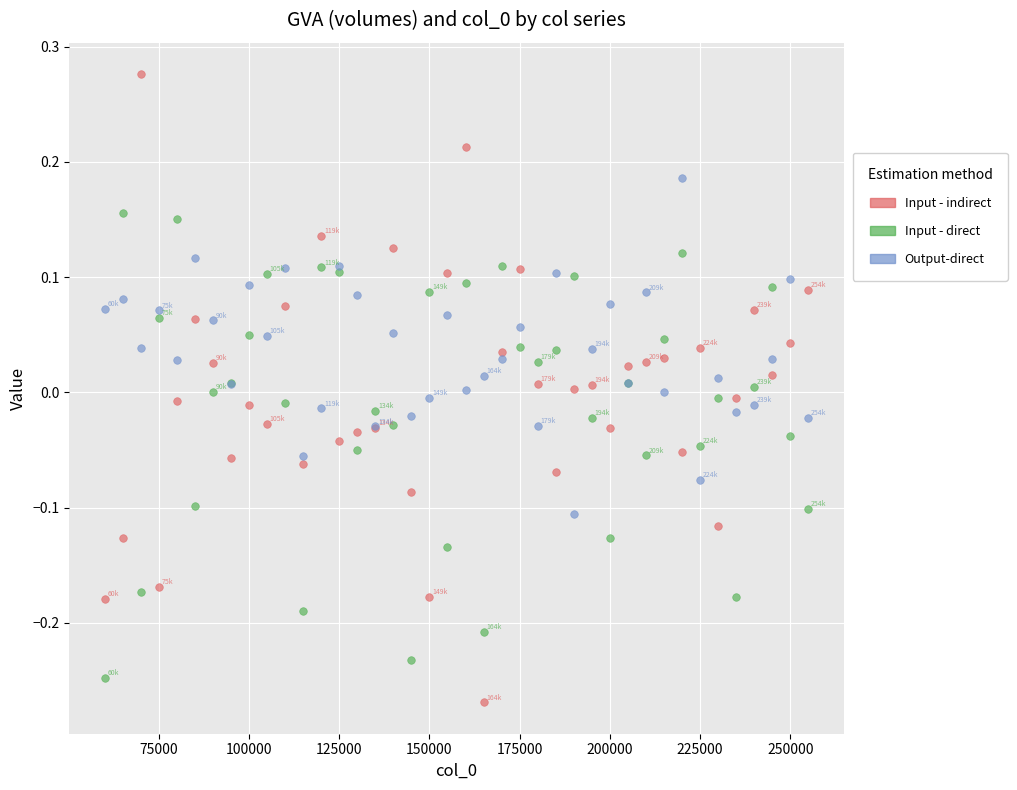

Which series reaches the maximum Y coordinate?

Input - indirect